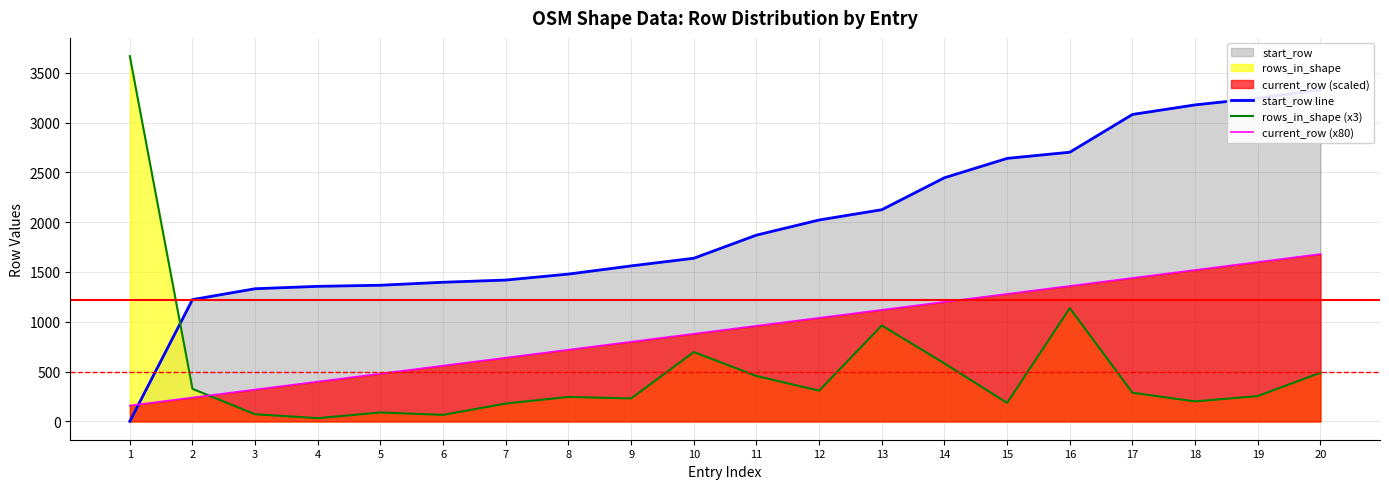

What is the value of the start_row line point at the 5th from the left?

1367